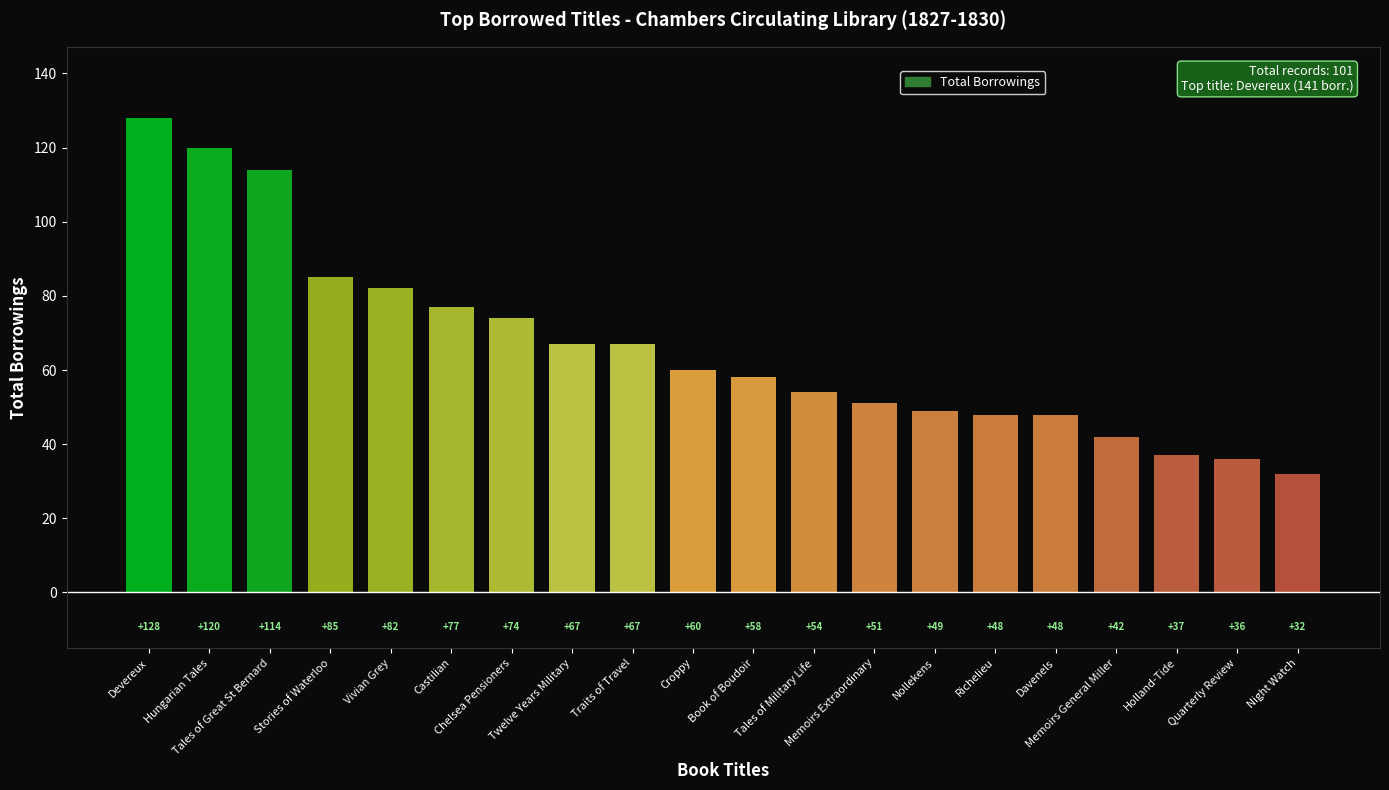

What is the label of the 8th bar from the left?

Twelve Years Military